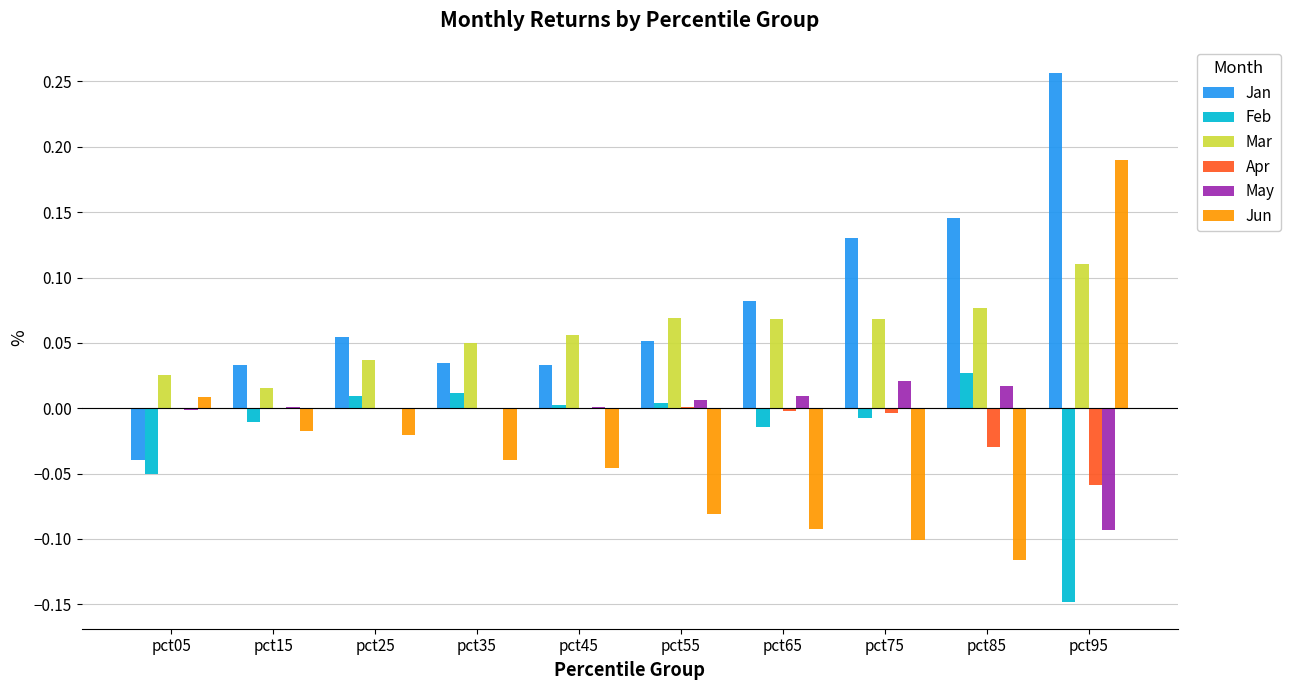

At which category does the chart reach its peak across all series?

pct95